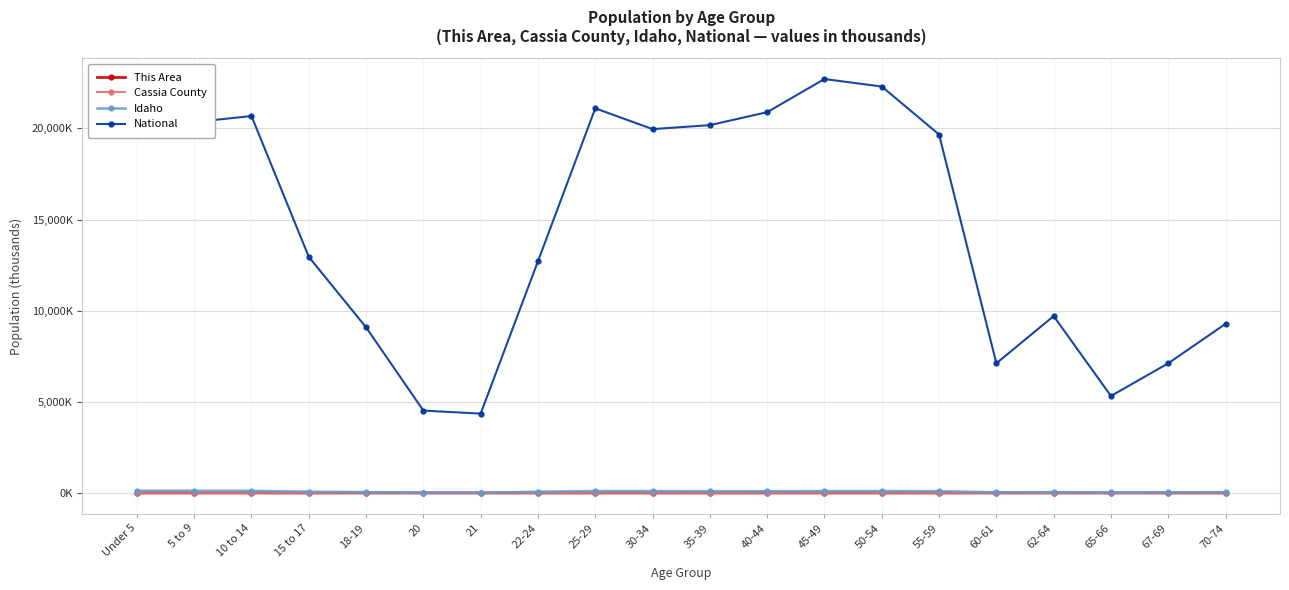

True or false: This Area has a value of 0.2 at 62-64.

True